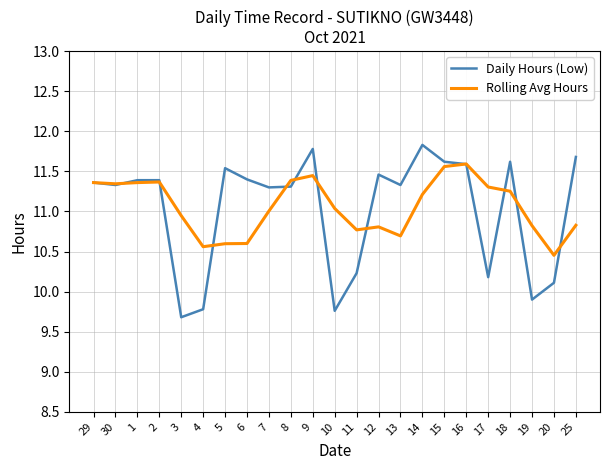

How many lines are shown in the chart?

2